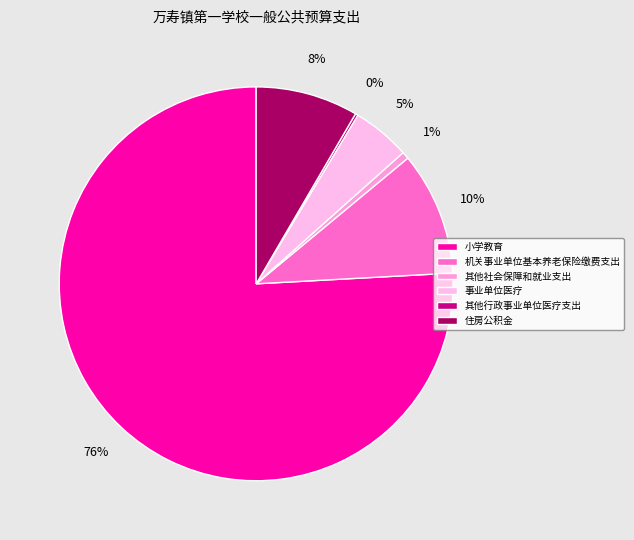

Is it true that 机关事业单位基本养老保险缴费支出 is 1% of the pie?

False